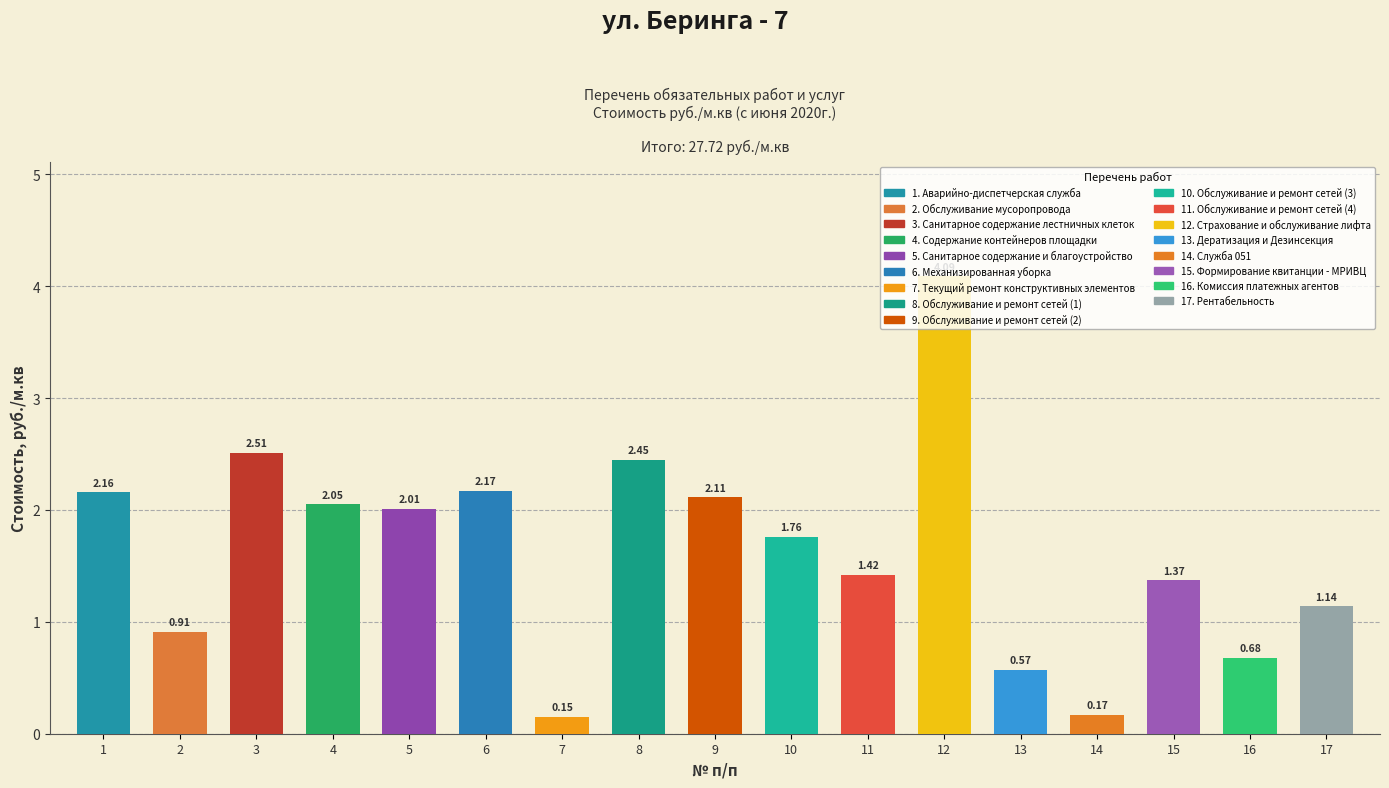

Rank the categories by value from lowest to highest.

Текущий ремонт конструктивных элементов, Служба 051, Дератизация и Дезинсекция, Комиссия платежных агентов, Обслуживание мусоропровода, Рентабельность, Формирование квитанции - МРИВЦ, Обслуживание и ремонт сетей (4), Обслуживание и ремонт сетей (3), Санитарное содержание и благоустройство, Содержание контейнеров площадки, Обслуживание и ремонт сетей (2), Аварийно-диспетчерская служба, Механизированная уборка, Обслуживание и ремонт сетей (1), Санитарное содержание лестничных клеток, Страхование и обслуживание лифта